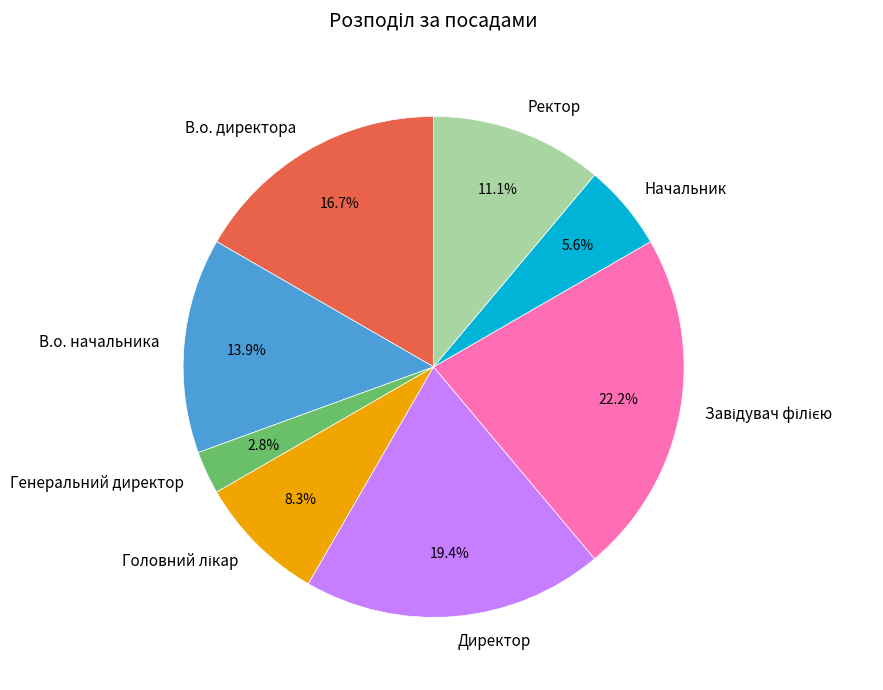

Does any single category account for the majority?

No